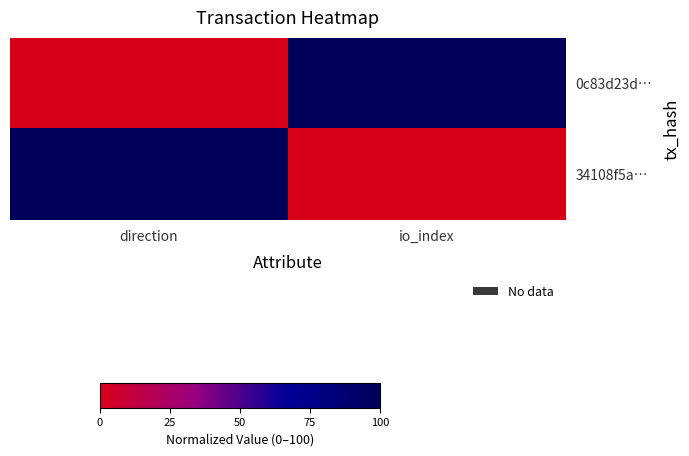

What is the total value across all series at direction?

100